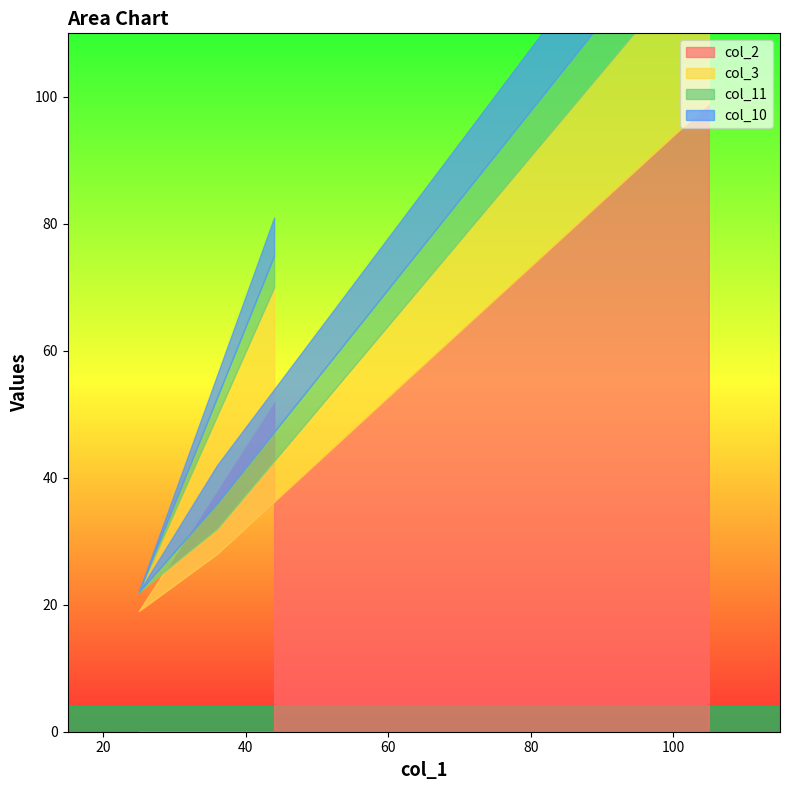

At which label does col_11 reach its peak?

105